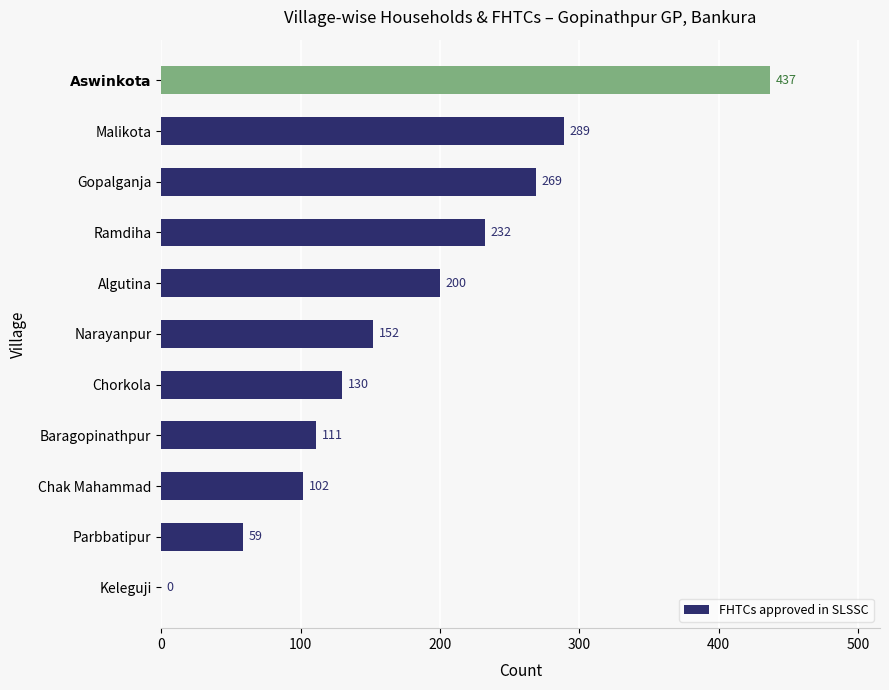

What is the change in value from Chorkola to Malikota?

+159